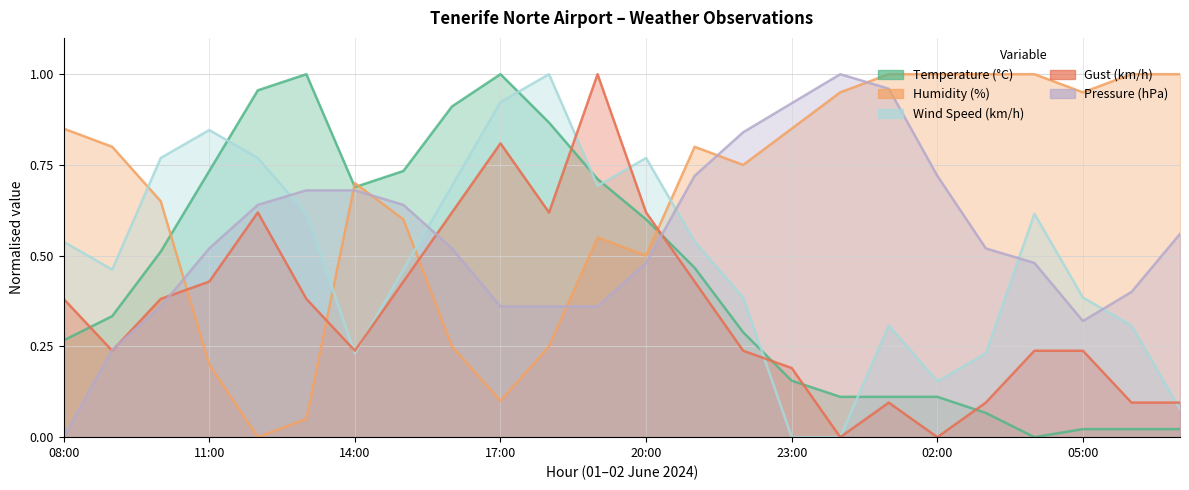

In Temperature (°C), how many points are higher than both neighbors (excluding endpoints)?

2